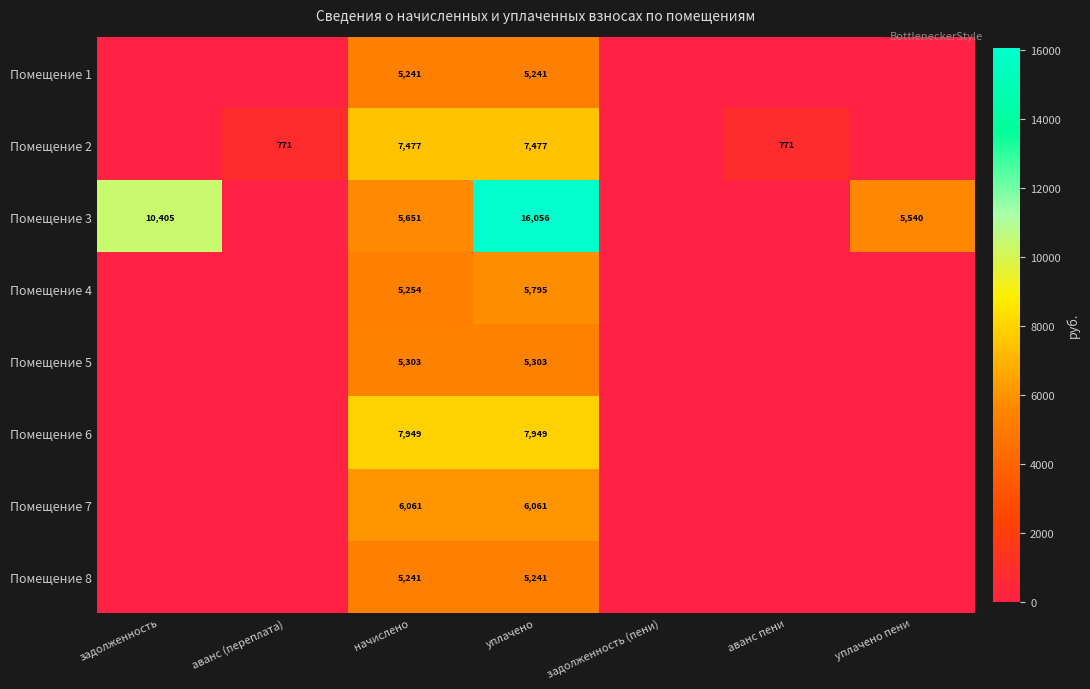

The Помещение 5 series shows 7853 at начислено. True or false?

False